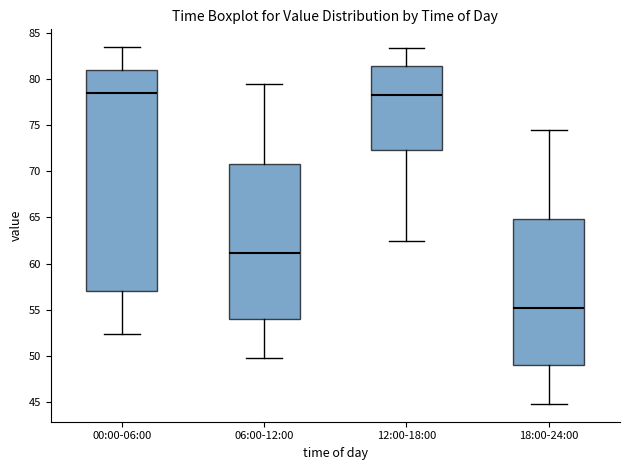

Which box has the lowest median line?

18:00-24:00